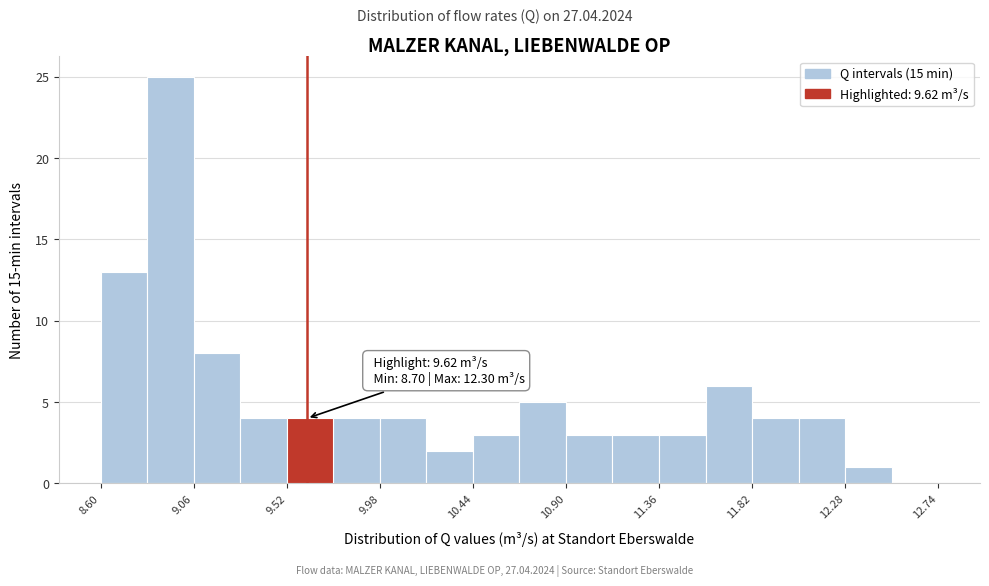

Which range on the x-axis has the tallest bar?

8.83 to 9.06